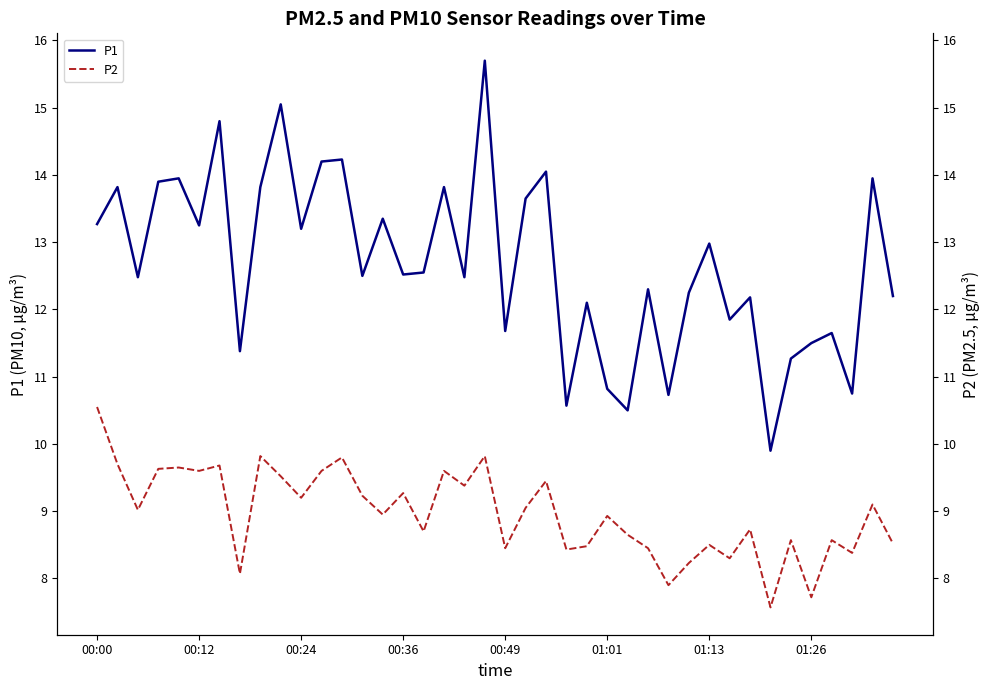

List the labels in order of P1 value, smallest first.

33, 26, 23, 28, 37, 25, 34, 01:26, 35, 36, 20, 31, 24, 32, 39, 29, 27, 00:24, 18, 13, 15, 16, 30, 10, 01:01, 00:00, 14, 21, 00:12, 8, 17, 00:36, 00:49, 38, 22, 11, 12, 01:13, 9, 19